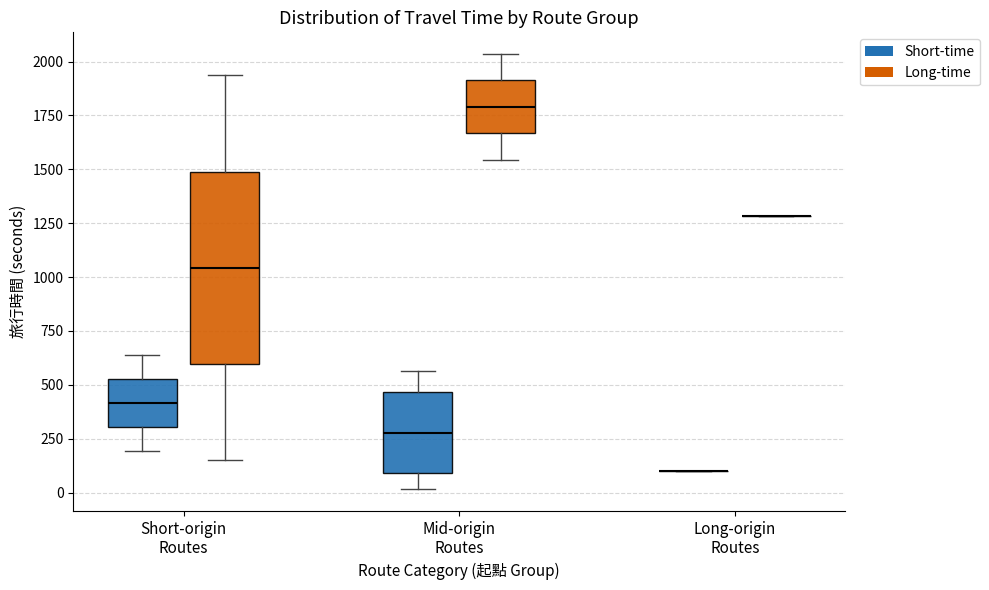

Which box is the tallest, from its lower edge to its upper edge?

Short-origin Routes (Long-time)